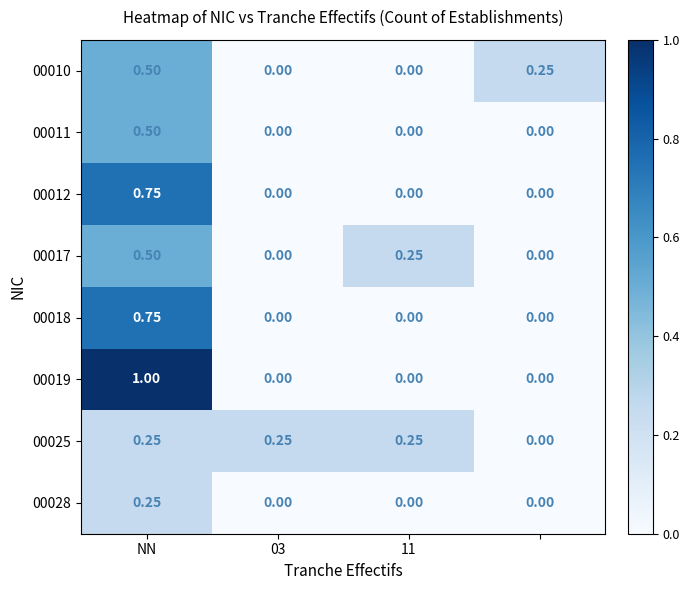

How many categories are shown in the chart?

4